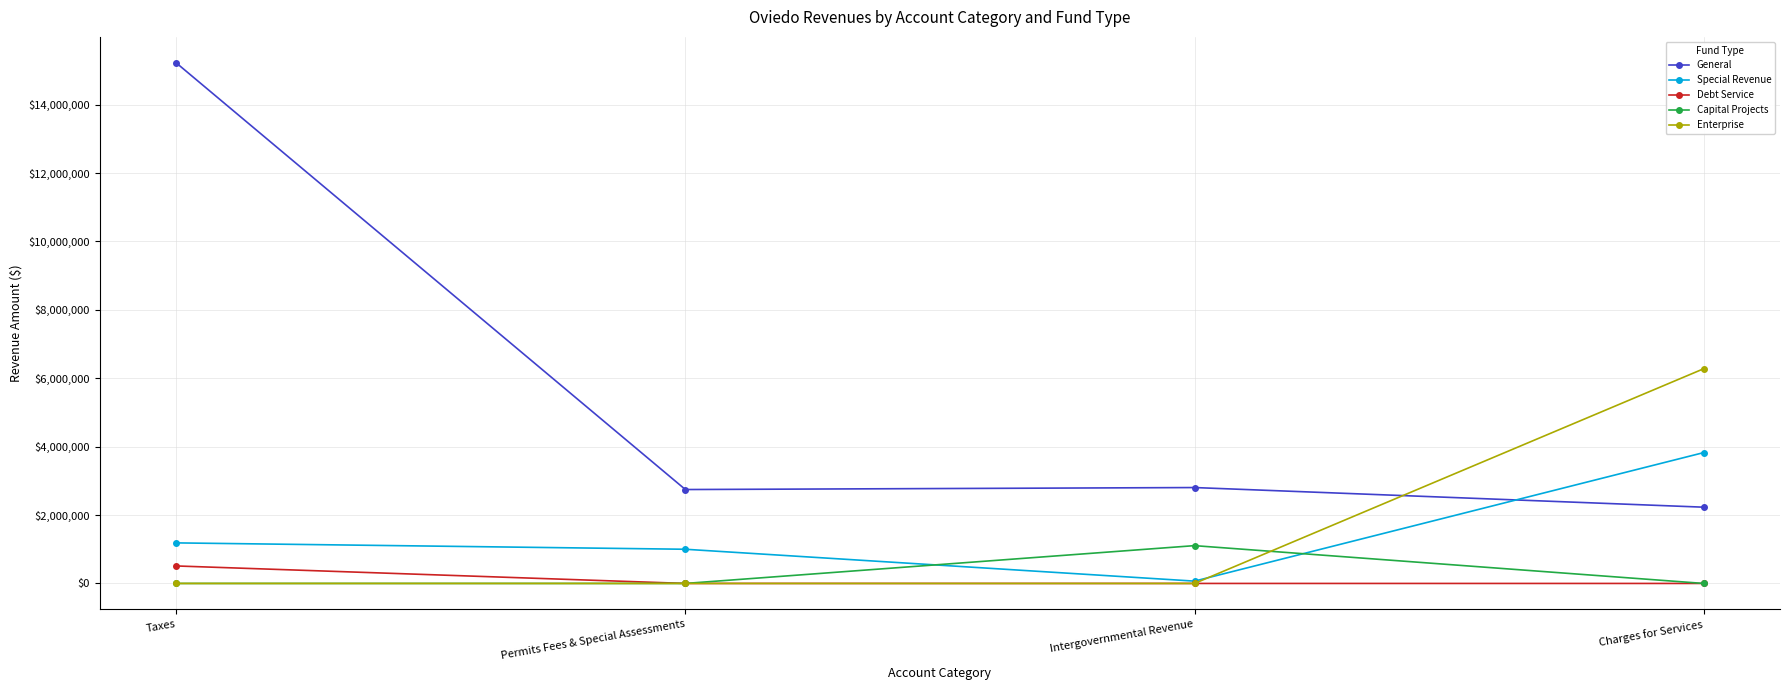

Which series has the largest total across all categories?

General